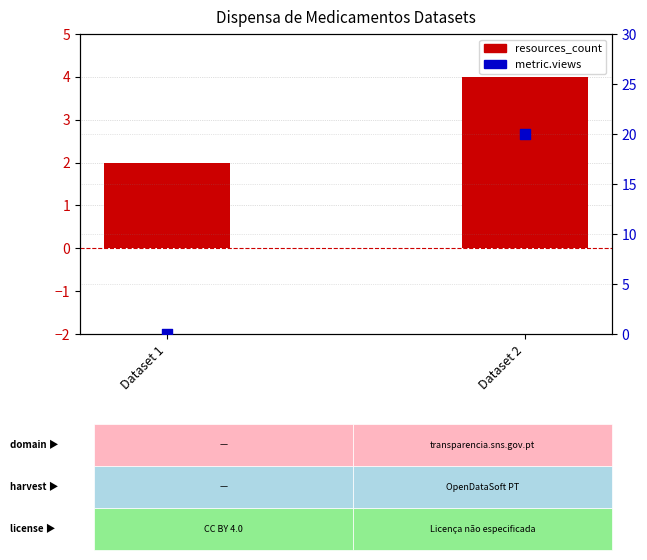

Is the value of resources_count at Dataset 2 greater than the value of metric.views at Dataset 2?

No